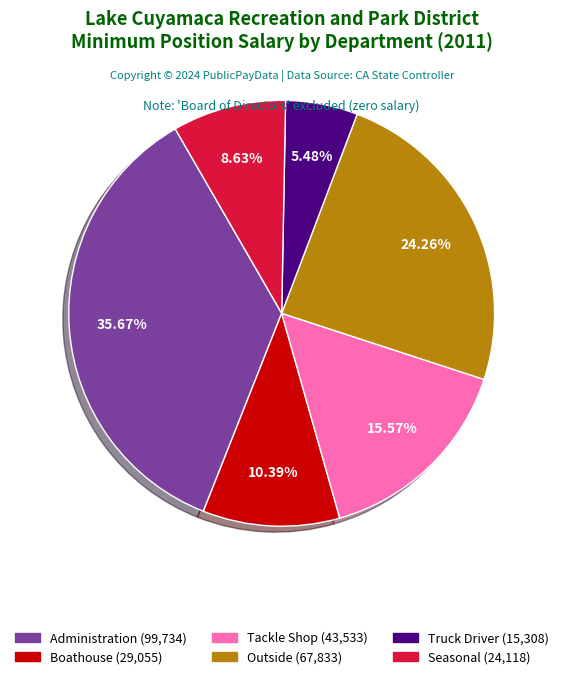

Does any single category account for the majority?

No